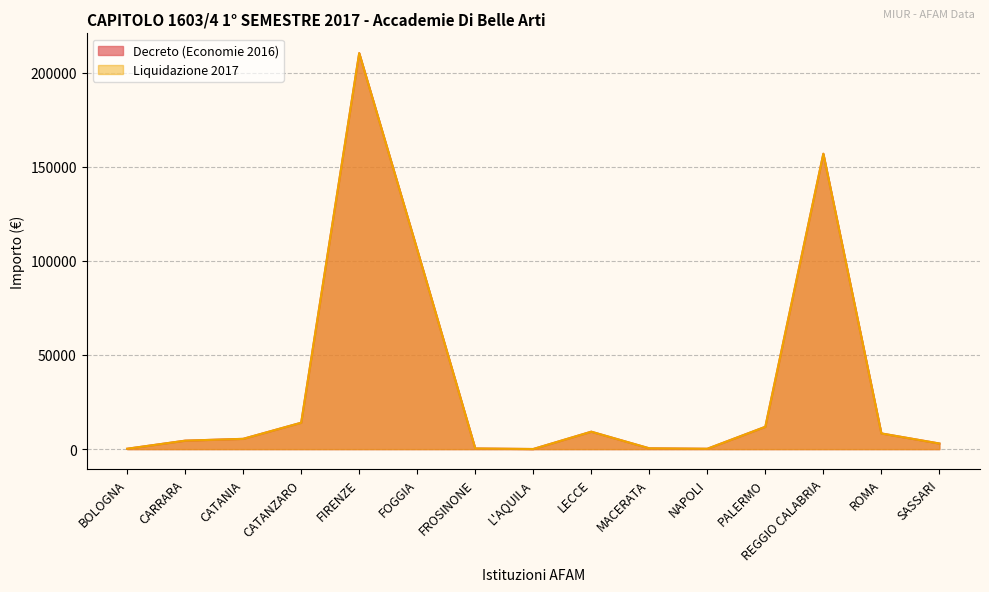

At which category is the sum across all series the highest?

FIRENZE